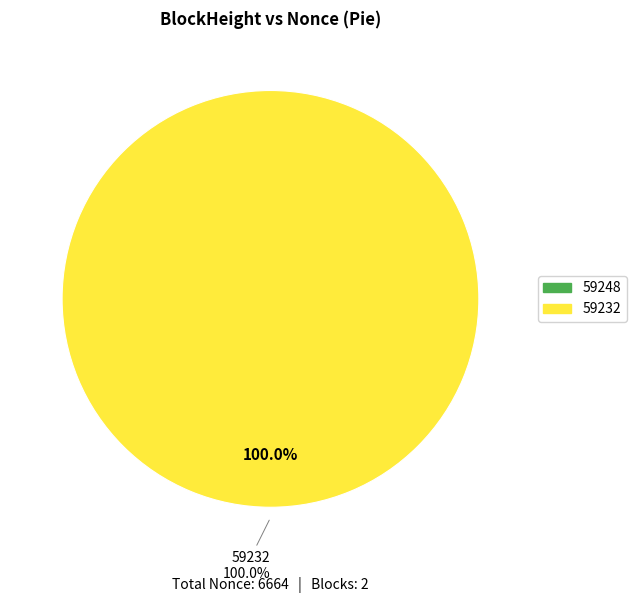

Count the number of slices in the pie.

2